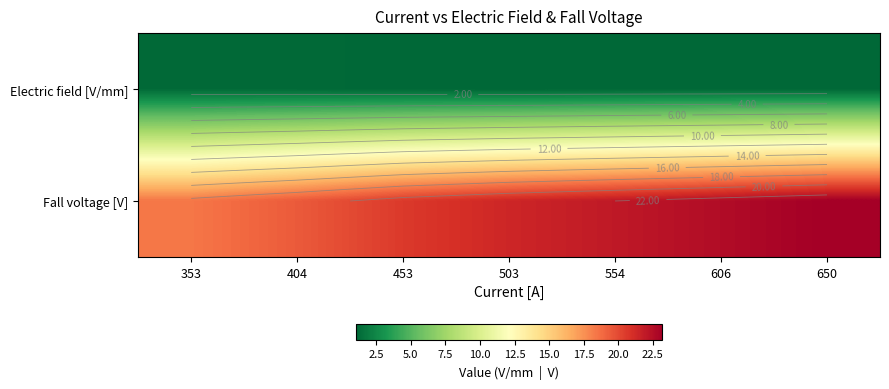

Which series has the largest range (max minus min)?

Fall voltage [V]